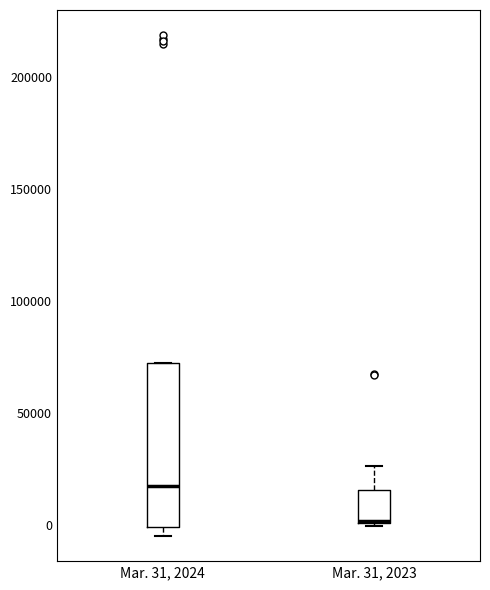

Reading left to right, transcribe this box plot: for each box, give where its median line is, the range the box spans, and where its two whiskers end, as read against the y-axis. The values are not printed on the chart, so give them approximately, as read against the axis.

Mar. 31, 2024: median 15000, box 0 to 70000, whiskers -5000 to 70000
Mar. 31, 2023: median 0 (drawn on the box's lower edge), box 0 to 15000, whiskers 0 to 25000